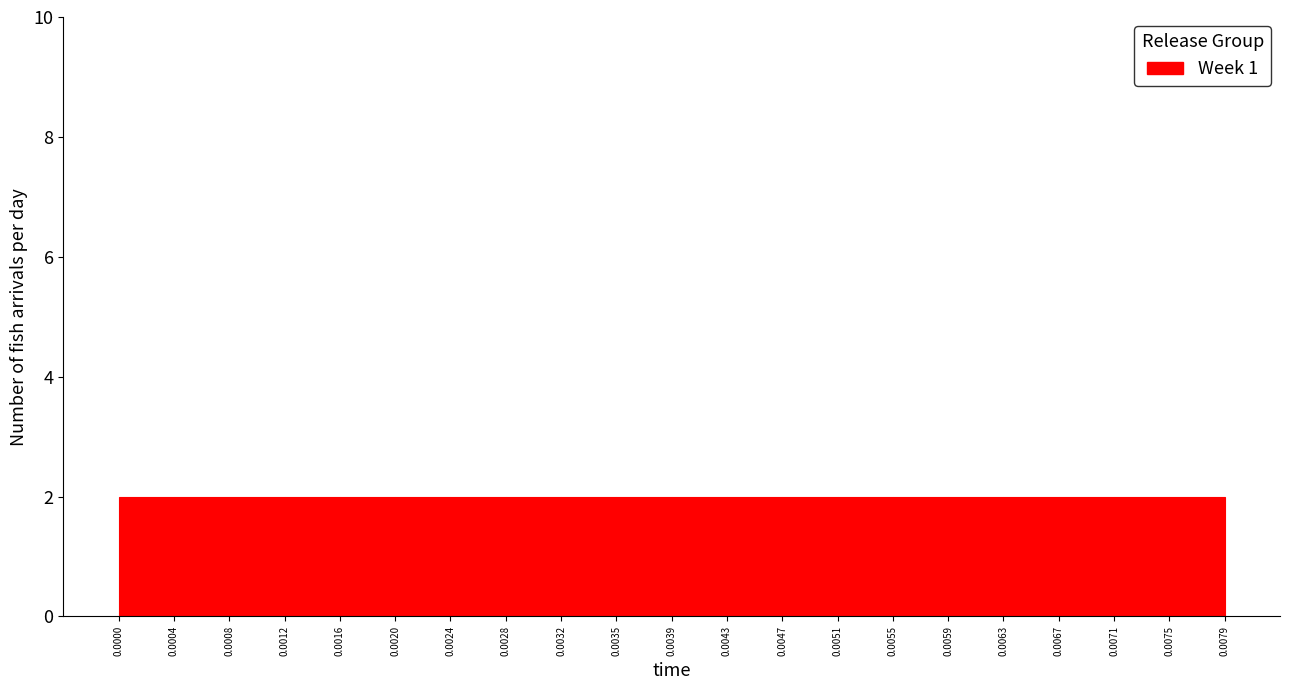

Reading left to right, transcribe this chart: for each bar, give the range it covers on the x-axis and its height. The values are not printed on the chart, so give them approximately, as read against the axis.

0.0000 to 0.0004: 2
0.0004 to 0.0008: 2
0.0008 to 0.0012: 2
0.0012 to 0.0016: 2
0.0016 to 0.0020: 2
0.0020 to 0.0024: 2
0.0024 to 0.0028: 2
0.0028 to 0.0032: 2
0.0032 to 0.0035: 2
0.0035 to 0.0039: 2
0.0039 to 0.0043: 2
0.0043 to 0.0047: 2
0.0047 to 0.0051: 2
0.0051 to 0.0055: 2
0.0055 to 0.0059: 2
0.0059 to 0.0063: 2
0.0063 to 0.0067: 2
0.0067 to 0.0071: 2
0.0071 to 0.0075: 2
0.0075 to 0.0079: 2